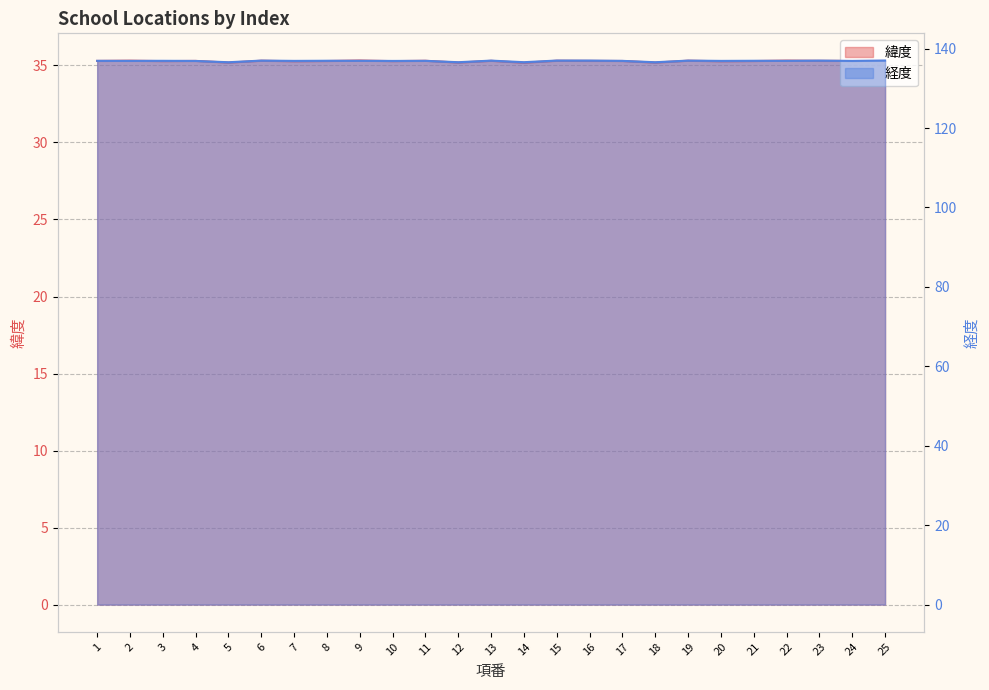

Reading left to right, list all the values displayed in this chart.

緯度: 35.3	35.3	35.3	35.3	35.2	35.3	35.3	35.3	35.3	35.3	35.3	35.2	35.3	35.2	35.3	35.3	35.3	35.2	35.3	35.3	35.3	35.3	35.3	35.3	35.3
経度: 136.9	136.9	136.9	136.9	136.6	137.0	136.9	136.9	136.9	136.9	136.9	136.6	137.0	136.6	137.0	137.0	136.9	136.6	137.0	136.9	136.9	136.9	137.0	136.9	137.0